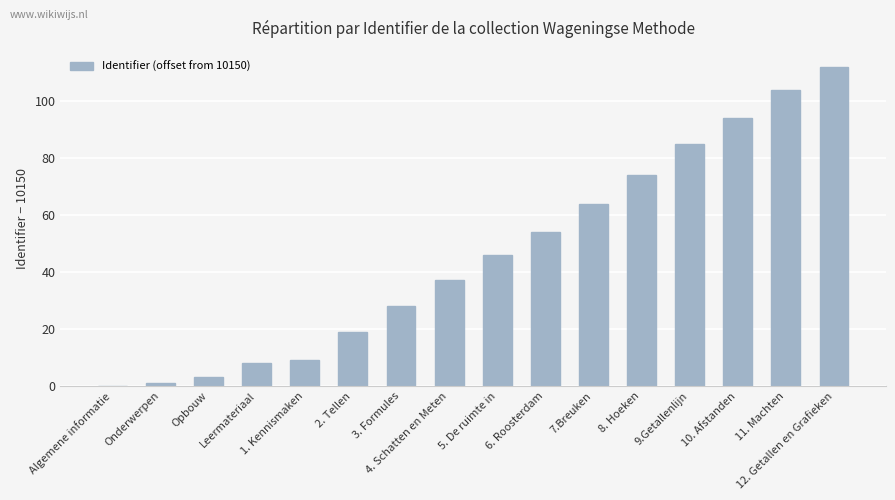

Is it true that the value at 6. Roosterdam is 54?

True